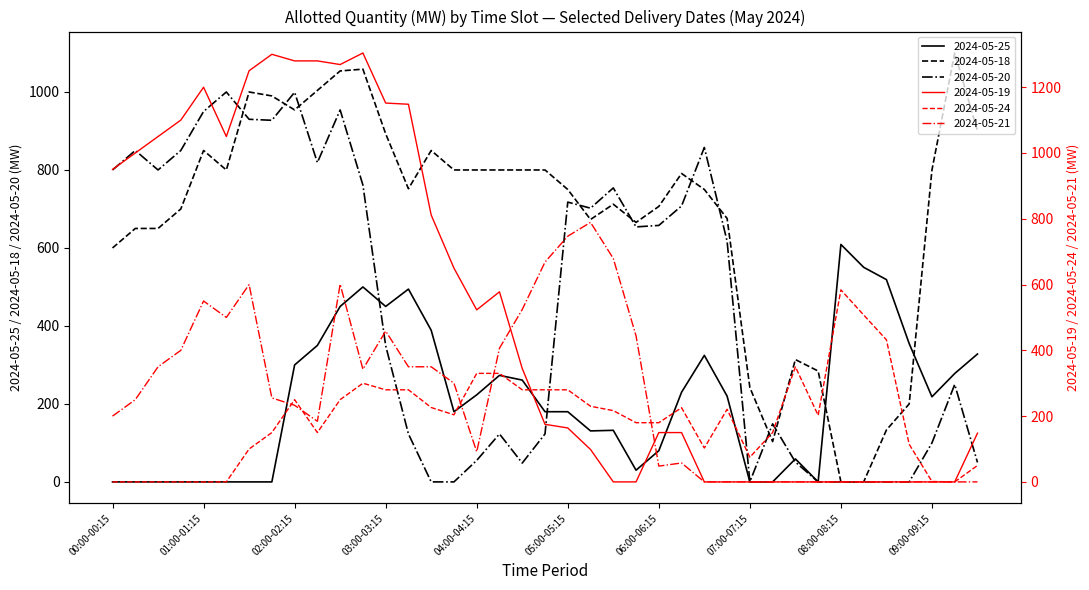

What is the difference between the 2024-05-21 values at 07:00-07:15 and 01:30-01:45?

600.0